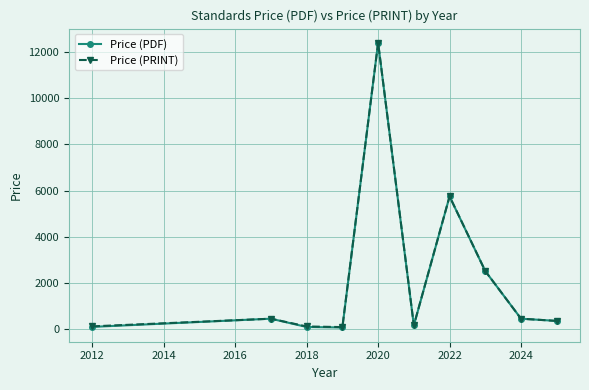

True or false: Price (PRINT) has more than 2 interior local peaks.

True